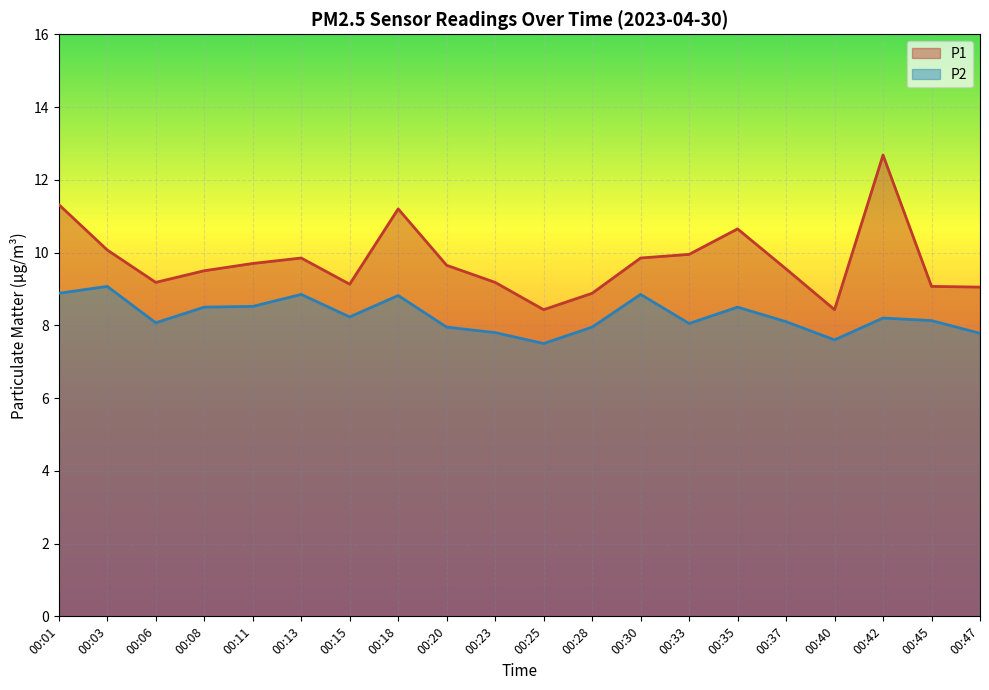

What is the value of the P1 point at the 5th from the left?

9.7